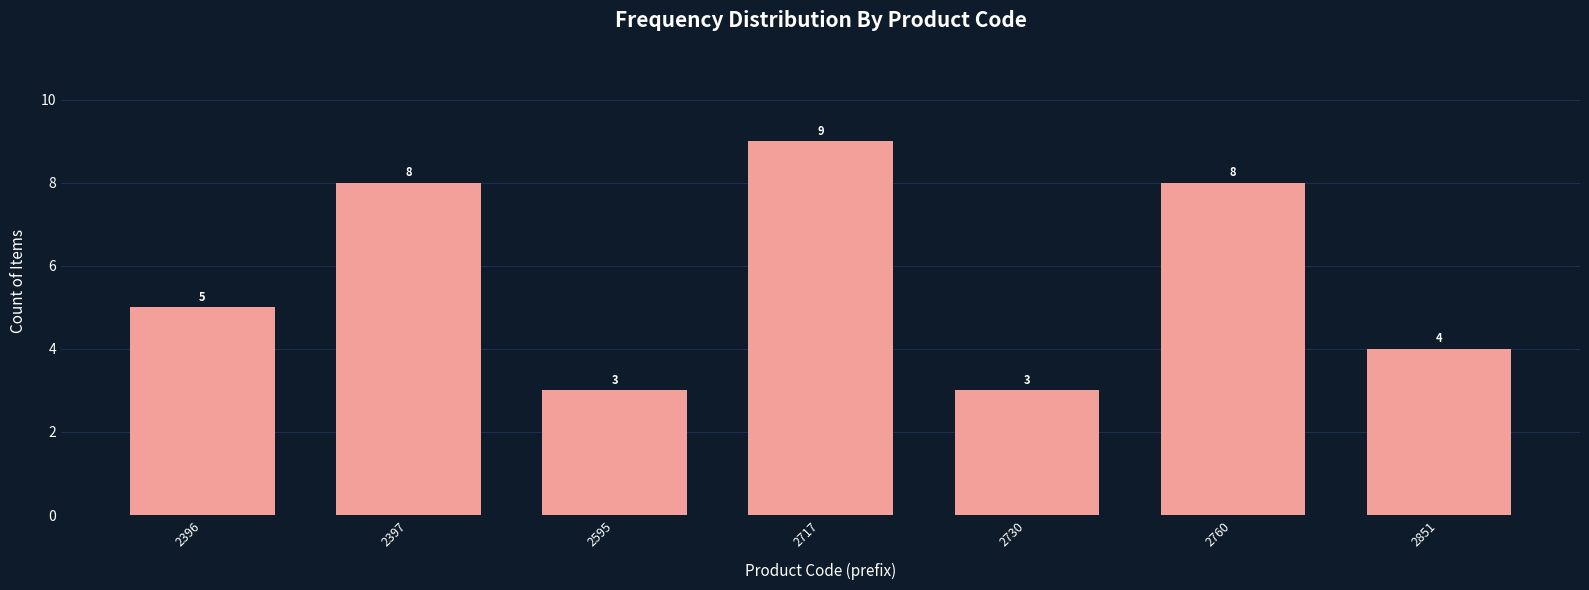

Reading left to right, list all the values displayed in this chart.

5	8	3	9	3	8	4